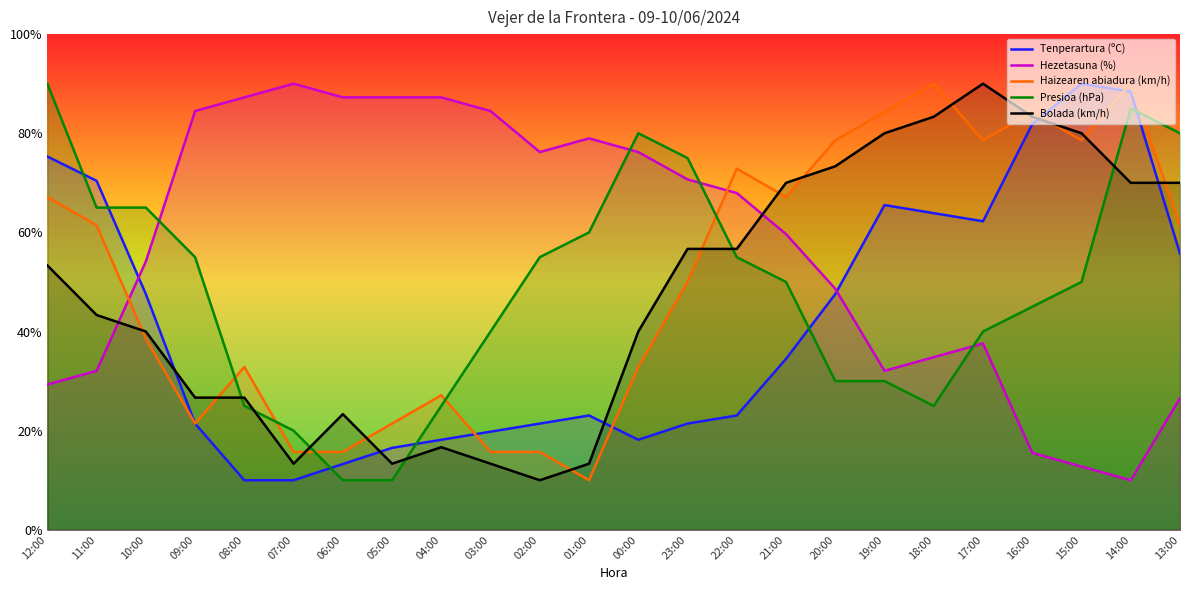

Rank the categories by Bolada (km/h) value from lowest to highest.

02:00, 07:00, 05:00, 03:00, 01:00, 04:00, 06:00, 09:00, 08:00, 10:00, 00:00, 11:00, 12:00, 23:00, 22:00, 21:00, 14:00, 13:00, 20:00, 19:00, 15:00, 18:00, 16:00, 17:00